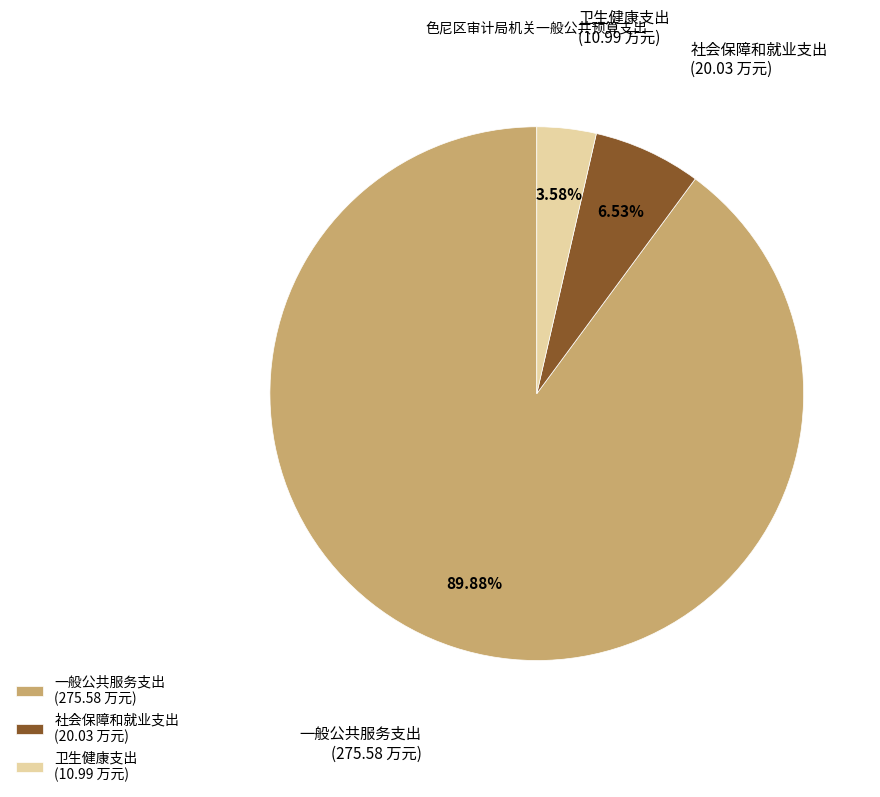

To the nearest percent, what is the difference between the 社会保障和就业支出 and 卫生健康支出 slice percentages?

3%